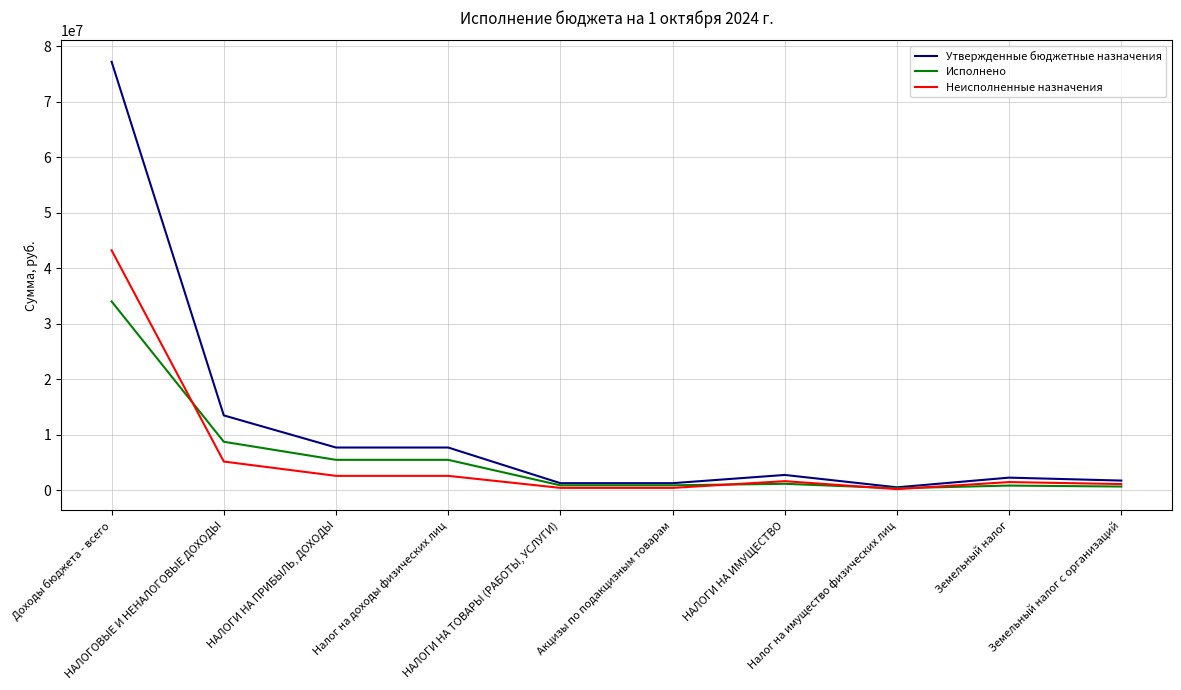

What are all the series names shown in the legend?

Утвержденные бюджетные назначения, Исполнено, Неисполненные назначения